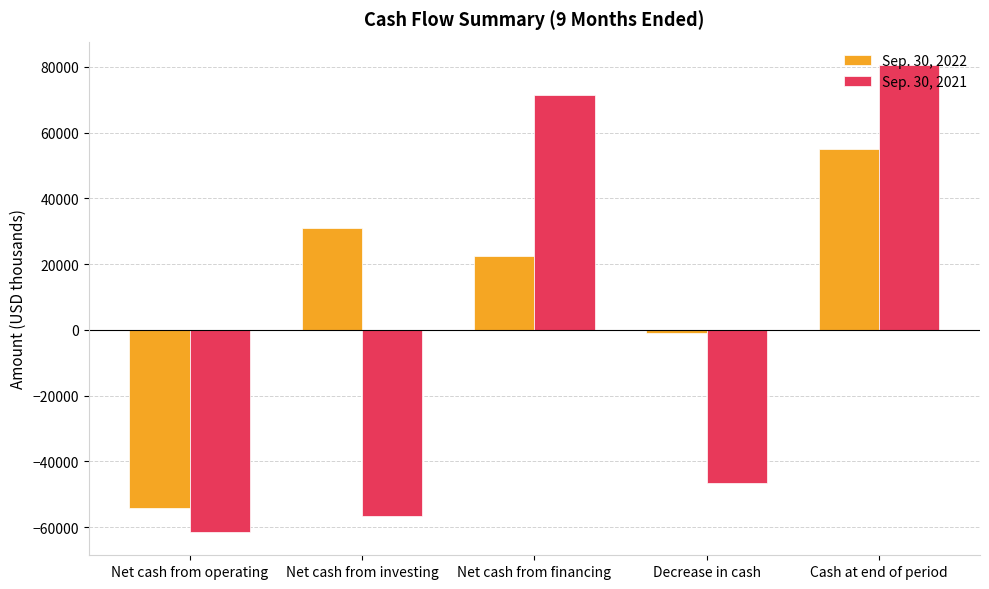

At which label does Sep. 30, 2022 first exceed 22374?

Net cash from investing